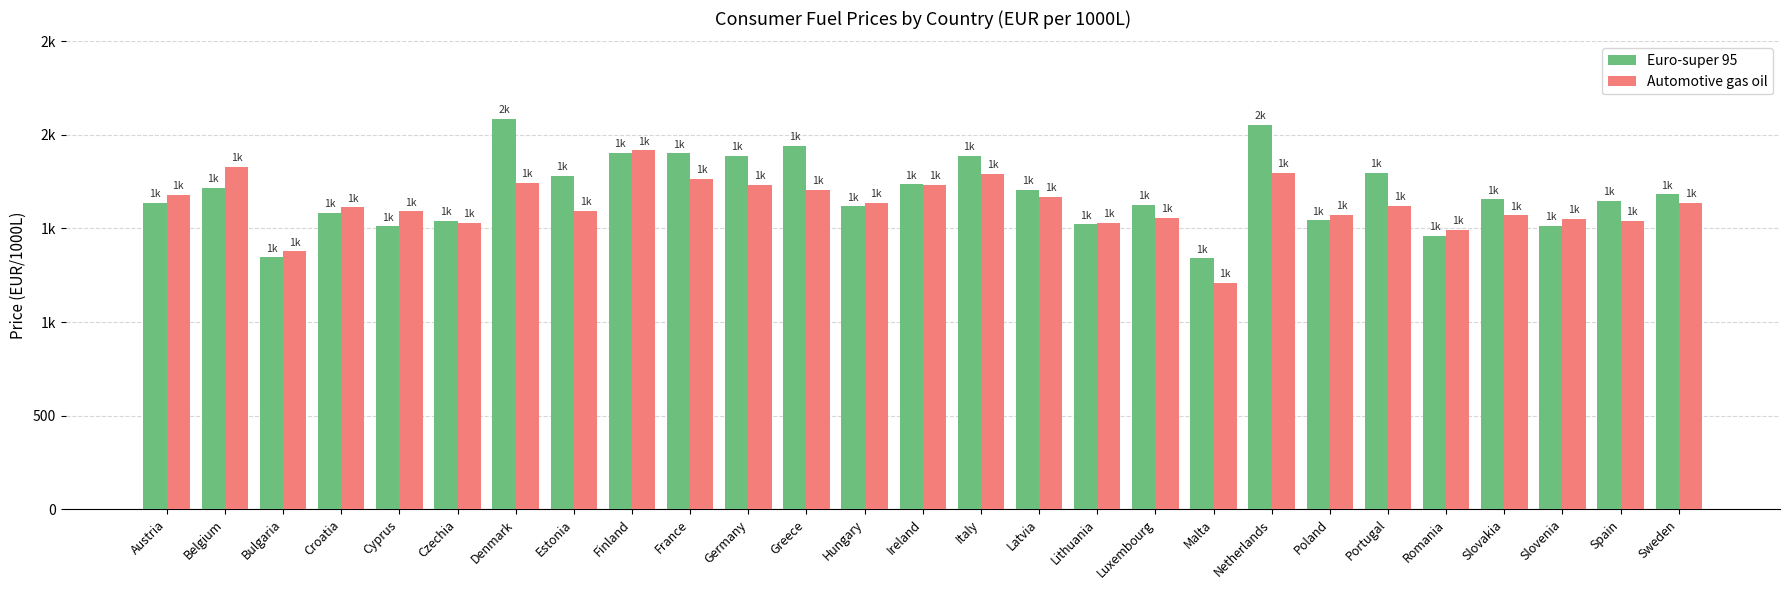

The Euro-super 95 series shows 1708.0 at Latvia. True or false?

True